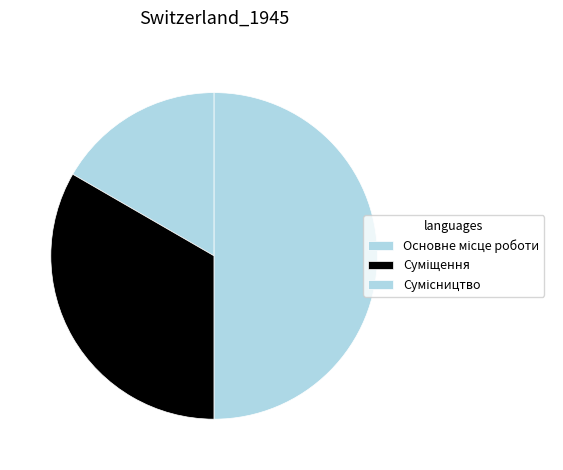

Rank the categories by value from lowest to highest.

Основне місце роботи, Суміщення, Сумісництво